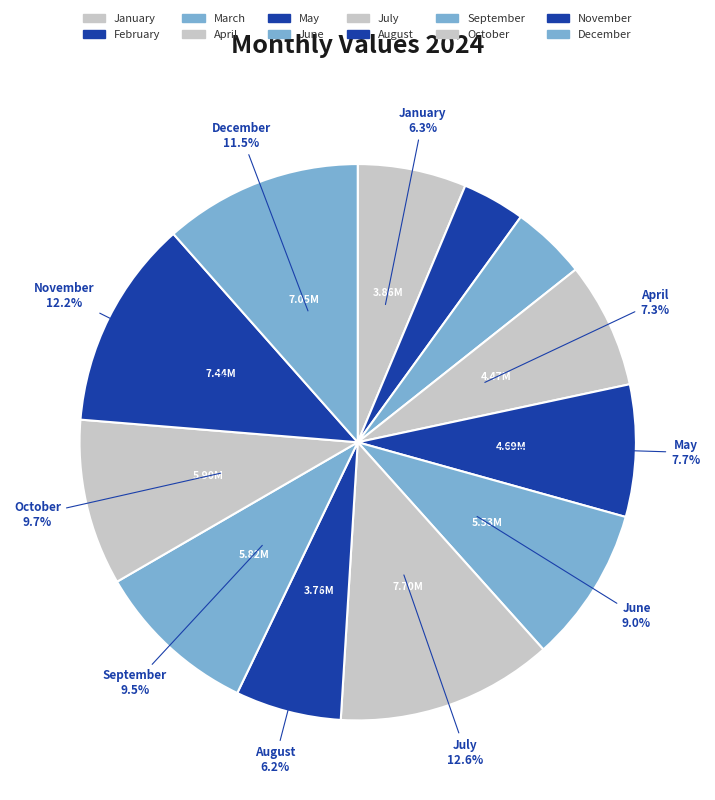

What is the smallest slice in the pie chart?

February